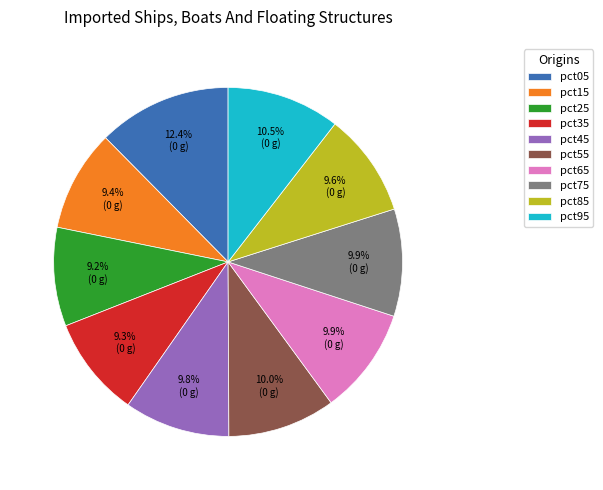

Which has a higher value, pct95 or pct05?

pct05